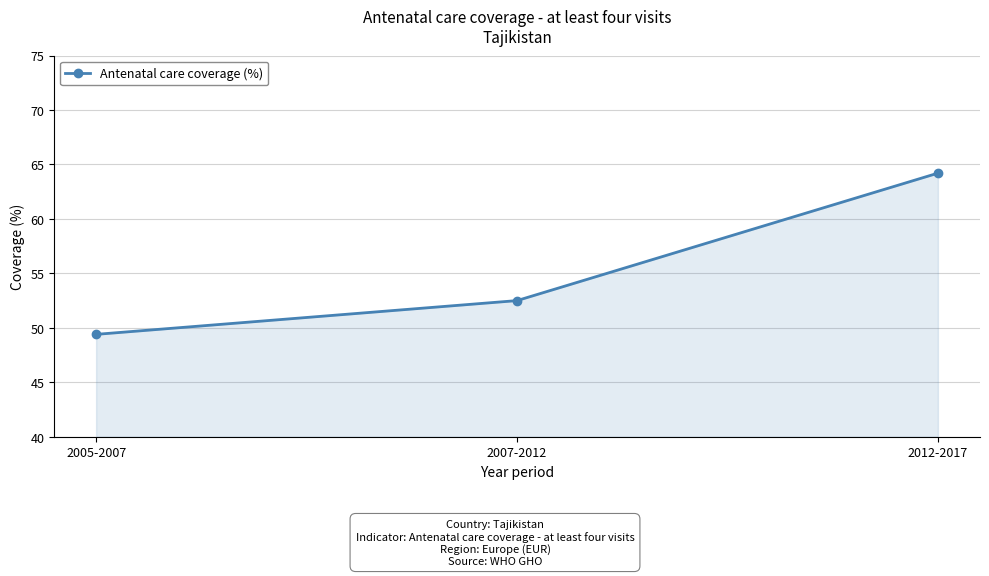

How many series are shown in this chart?

1